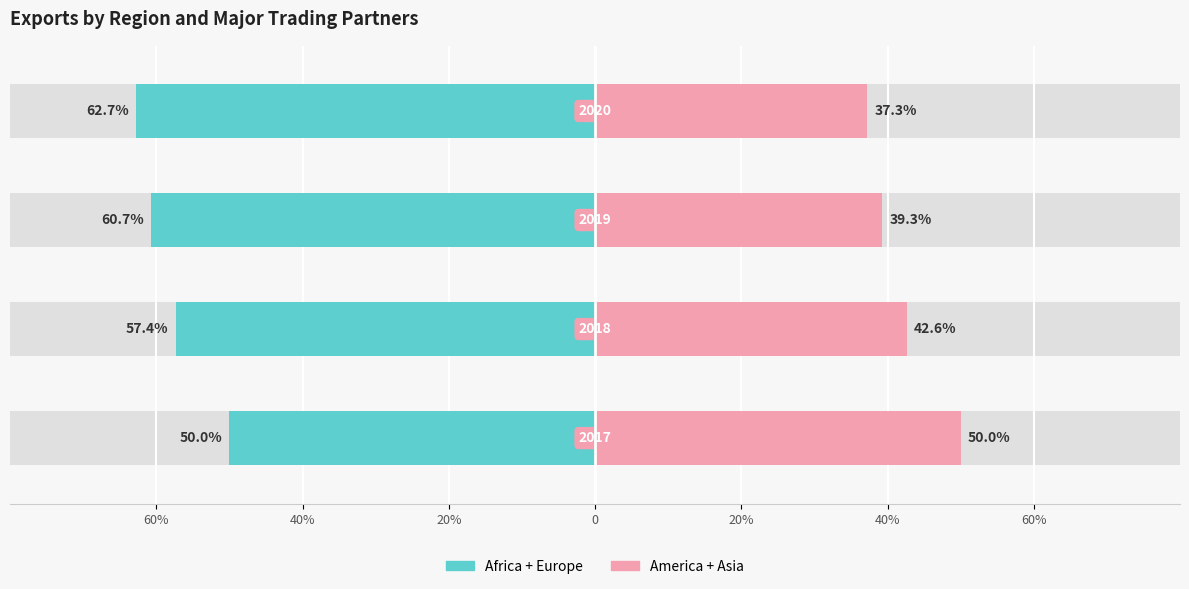

What are all the series names shown in the legend?

Africa + Europe, America + Asia